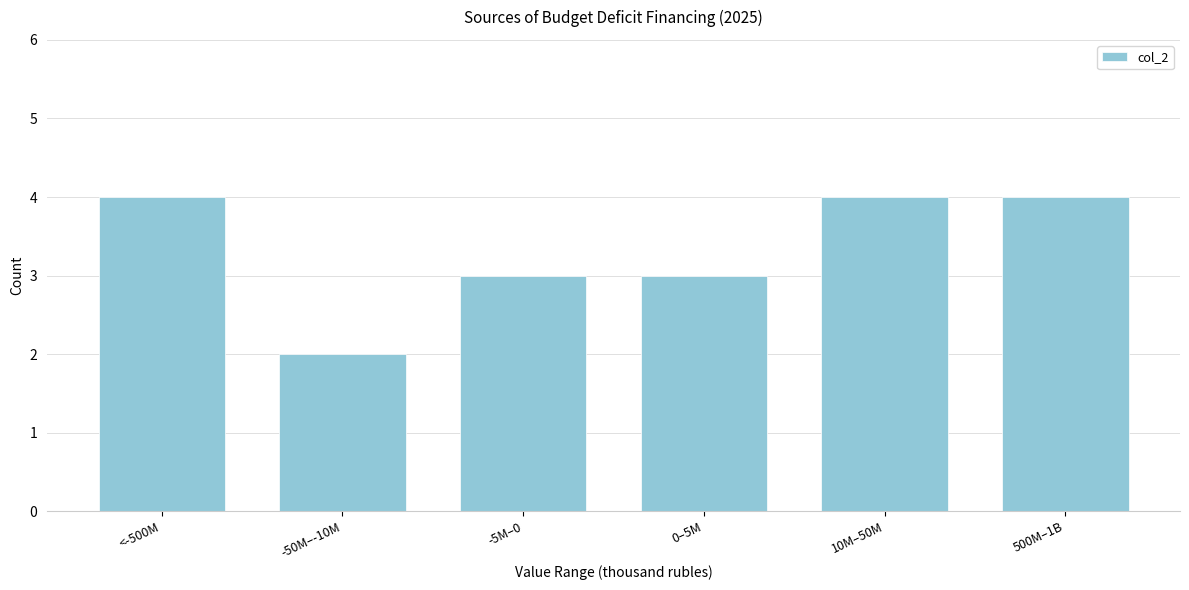

Reading left to right, list all the values displayed in this chart.

<-500M=4	-50M–-10M=2	-5M–0=3	0–5M=3	10M–50M=4	500M–1B=4